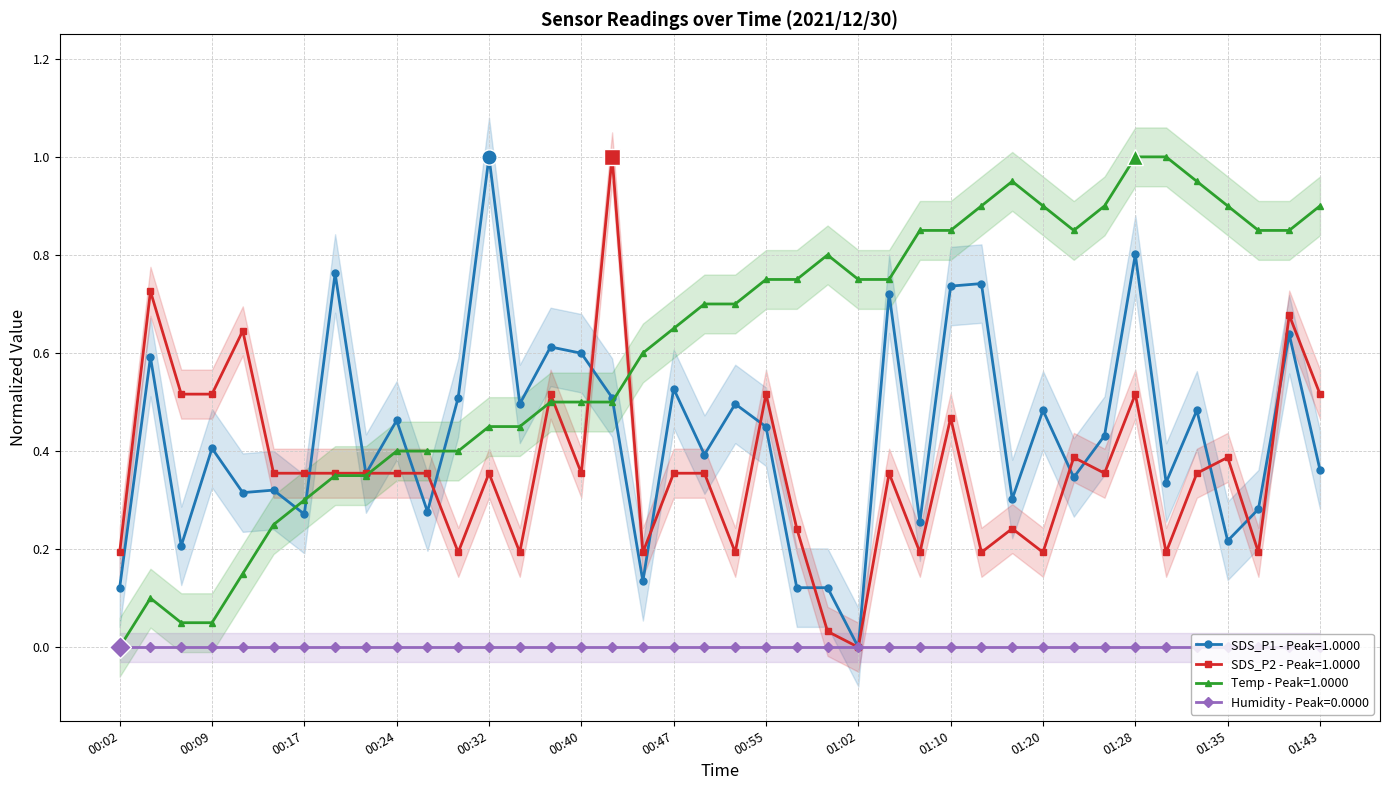

Reading left to right, list all the values displayed in this chart.

SDS_P1: 0.1	0.6	0.2	0.4	0.3	0.3	0.3	0.8	0.4	0.5	0.3	0.5	1.0	0.5	0.6	0.6	0.5	0.1	0.5	0.4	0.5	0.4	0.1	0.1	0.0	0.7	0.3	0.7	0.7	0.3	0.5	0.3	0.4	0.8	0.3	0.5	0.2	0.3	0.6	0.4
SDS_P2: 0.2	0.7	0.5	0.5	0.6	0.4	0.4	0.4	0.4	0.4	0.4	0.2	0.4	0.2	0.5	0.4	1.0	0.2	0.4	0.4	0.2	0.5	0.2	0.0	0.0	0.4	0.2	0.5	0.2	0.2	0.2	0.4	0.4	0.5	0.2	0.4	0.4	0.2	0.7	0.5
Temp: 0.0	0.1	0.0	0.0	0.1	0.2	0.3	0.3	0.3	0.4	0.4	0.4	0.4	0.4	0.5	0.5	0.5	0.6	0.6	0.7	0.7	0.8	0.8	0.8	0.8	0.8	0.8	0.8	0.9	0.9	0.9	0.8	0.9	1.0	1.0	0.9	0.9	0.8	0.8	0.9